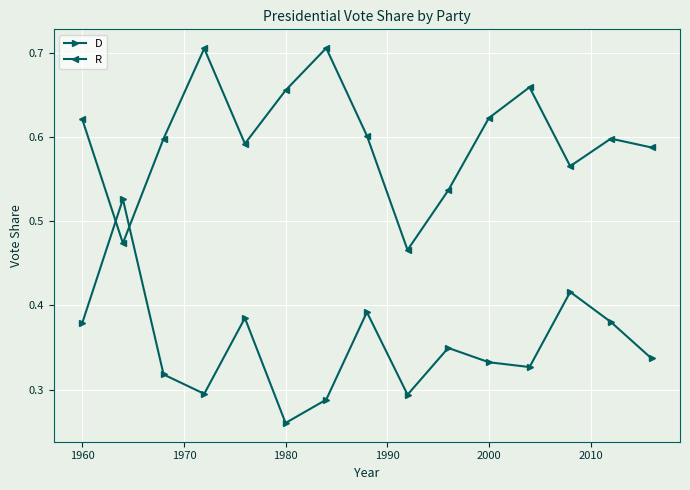

How many times do R and D cross each other?

2